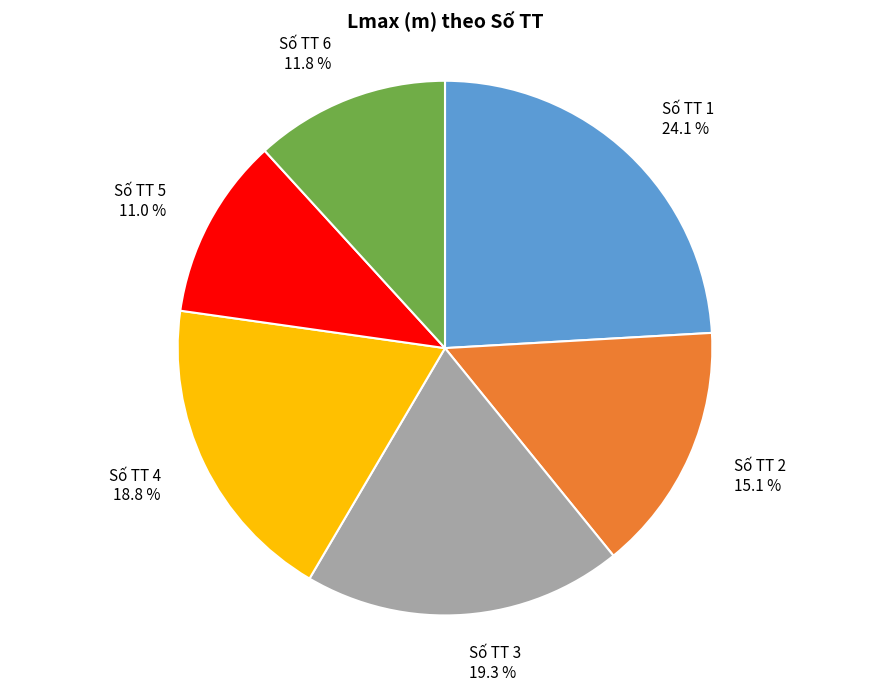

Is the sum of Số TT 6 11.8 % and Số TT 3 19.3 % greater than half?

No